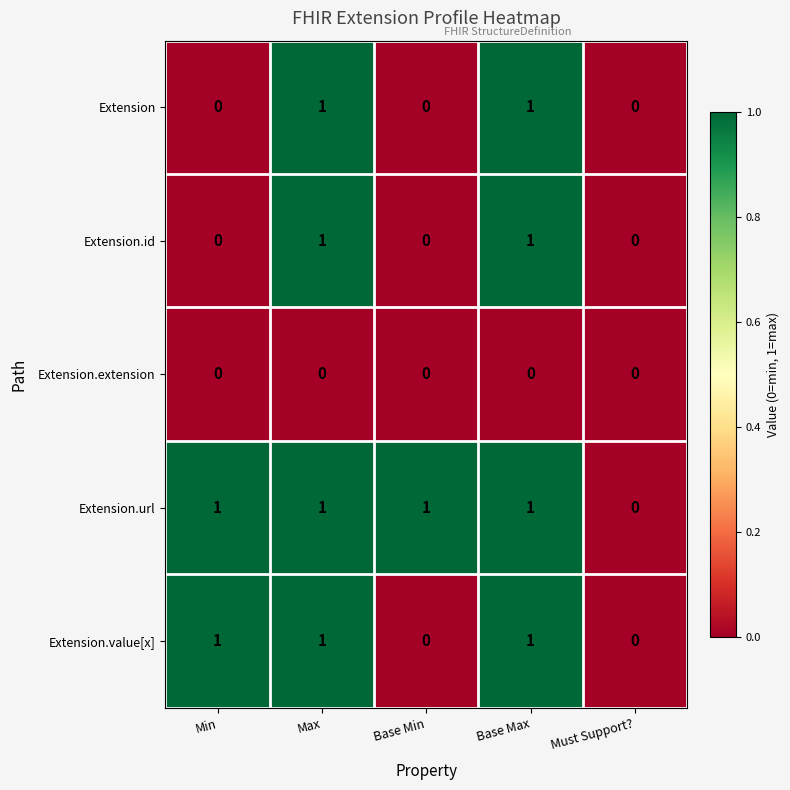

Which category has the lowest value in the Extension.url series?

Must Support?